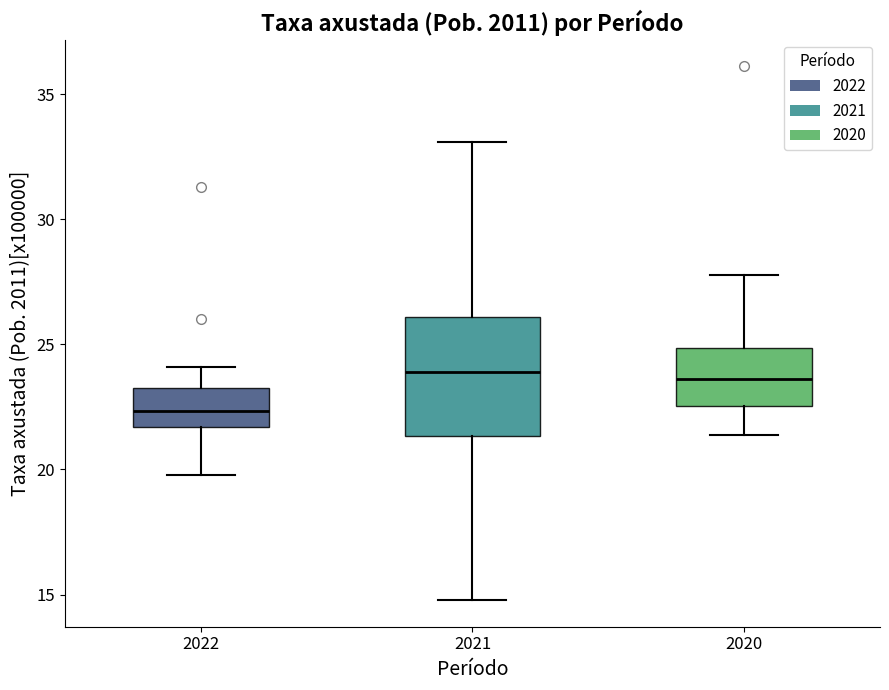

Reading left to right, read every box against the y-axis: the position of its median line, the range the box covers, and the ends of its whiskers. The values are not printed on the chart, so give them approximately, as read against the axis.

2022: median 22.5, box 21.5 to 23.0, whiskers 20.0 to 24.0
2021: median 24.0, box 21.5 to 26.0, whiskers 15.0 to 33.0
2020: median 23.5, box 22.5 to 25.0, whiskers 21.5 to 28.0